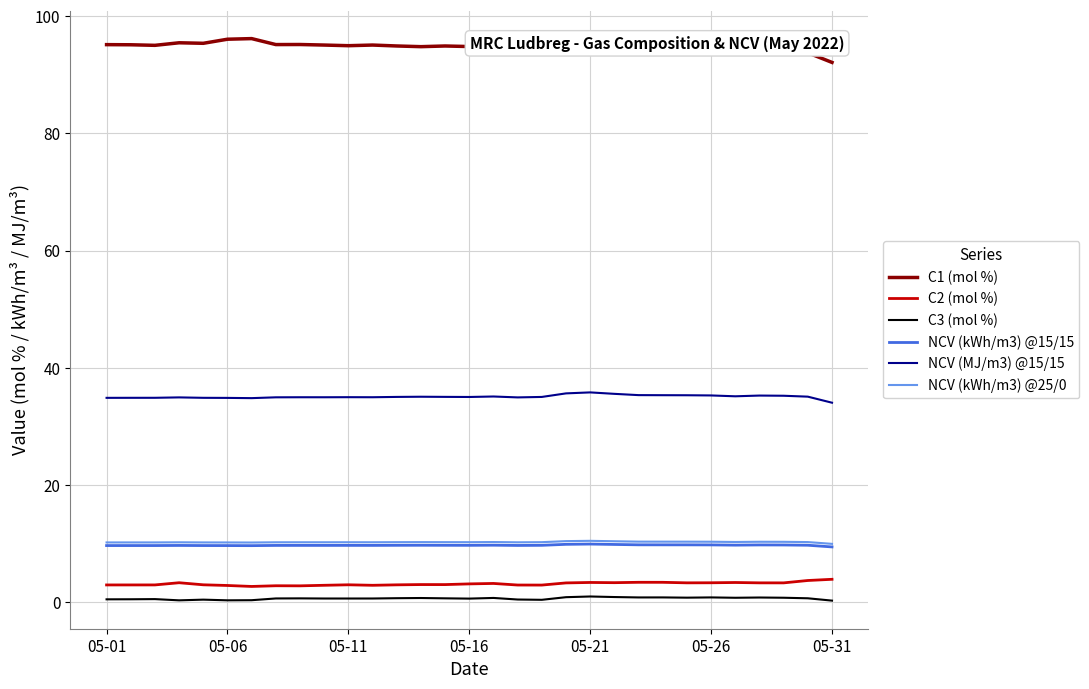

True or false: C1 (mol %) and NCV (kWh/m3) @15/15 intersect in this chart.

False